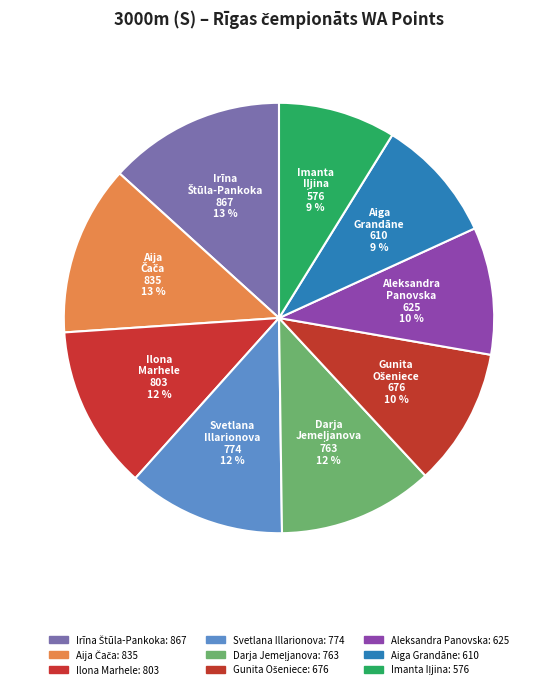

Do Aiga Grandāne and Aleksandra Panovska together represent more than half of the pie?

No